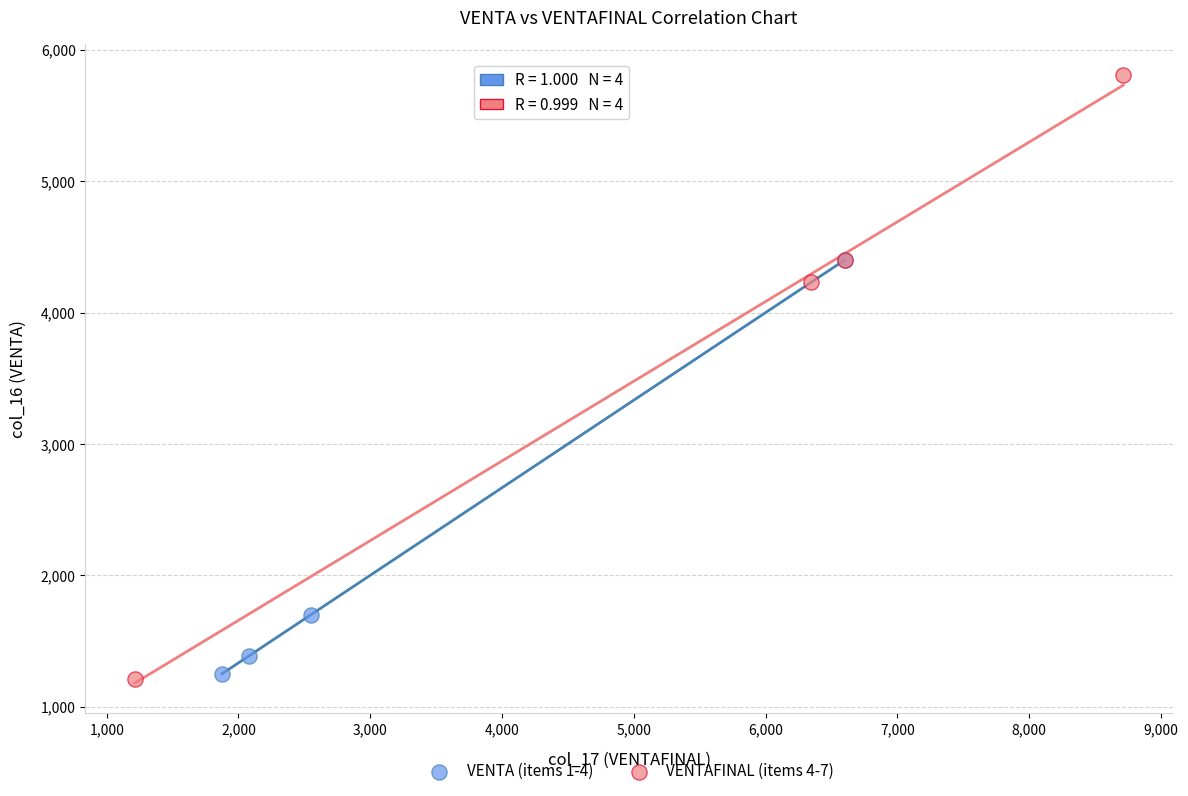

Which series has the widest spread of Y values?

VENTAFINAL (items 4-7)